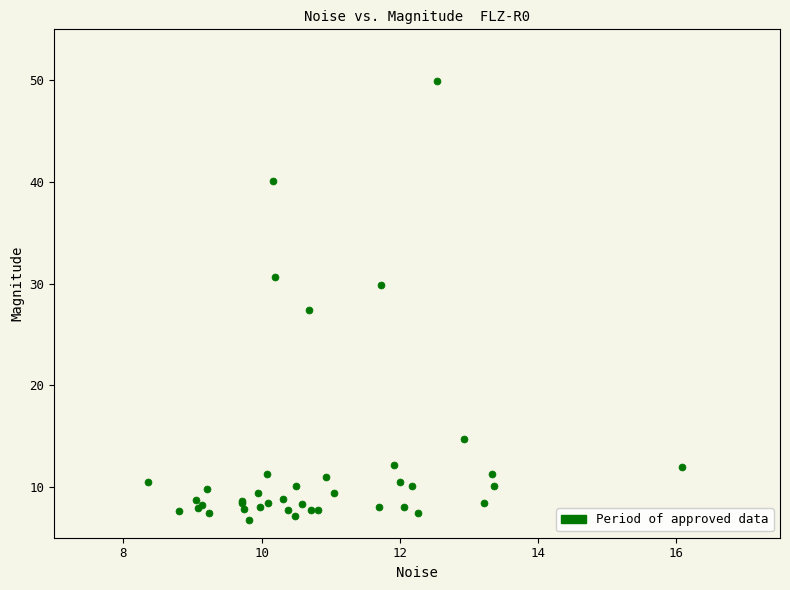

What Y value in the scatter plot is closest to 28?

27.4